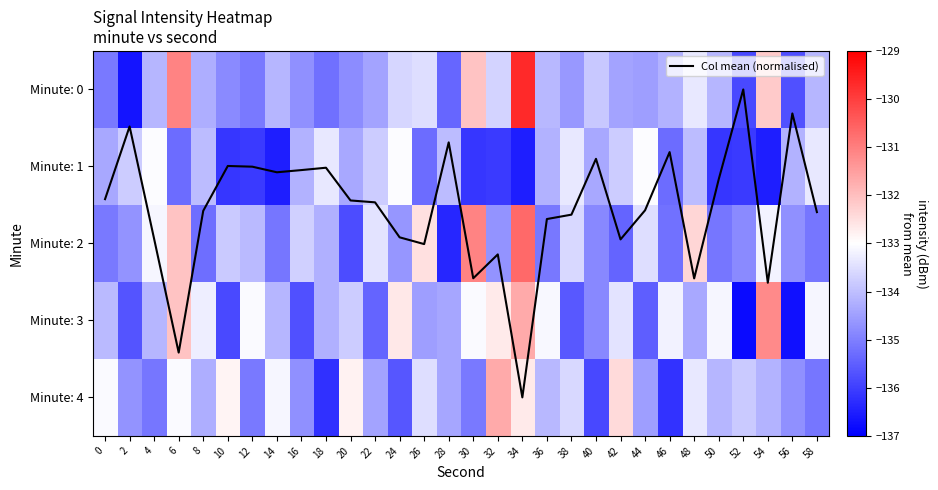

Read the Minute: 1 value at 32.

-136.1